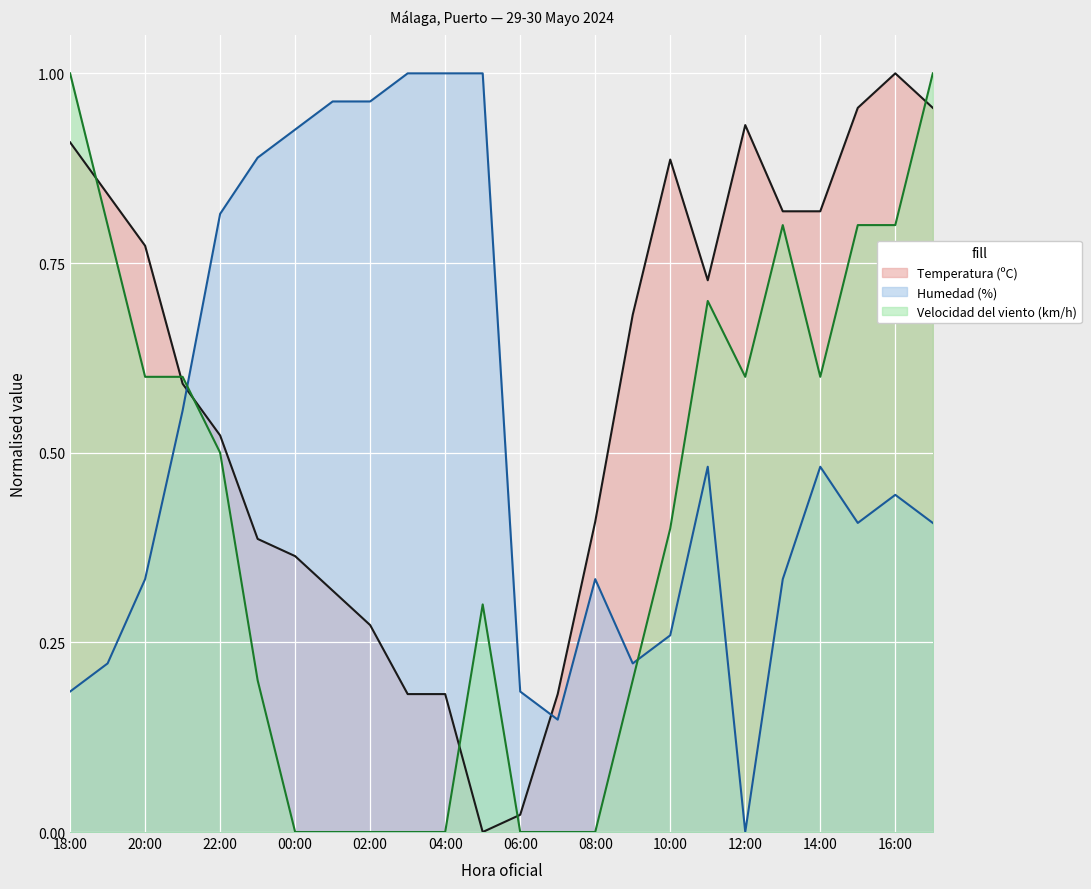

Reading right to left, list all the values displayed in this chart.

Temperatura (ºC): 17:00=1.0	16:00=1.0	15:00=1.0	14:00=0.8	13:00=0.8	12:00=0.9	11:00=0.7	10:00=0.9	09:00=0.7	08:00=0.4	07:00=0.2	06:00=0.0	05:00=0.0	04:00=0.2	03:00=0.2	02:00=0.3	01:00=0.3	00:00=0.4	23:00=0.4	22:00=0.5	21:00=0.6	20:00=0.8	19:00=0.8	18:00=0.9
Humedad (%): 17:00=0.4	16:00=0.4	15:00=0.4	14:00=0.5	13:00=0.3	12:00=0.0	11:00=0.5	10:00=0.3	09:00=0.2	08:00=0.3	07:00=0.1	06:00=0.2	05:00=1.0	04:00=1.0	03:00=1.0	02:00=1.0	01:00=1.0	00:00=0.9	23:00=0.9	22:00=0.8	21:00=0.6	20:00=0.3	19:00=0.2	18:00=0.2
Velocidad del viento (km/h): 17:00=1.0	16:00=0.8	15:00=0.8	14:00=0.6	13:00=0.8	12:00=0.6	11:00=0.7	10:00=0.4	09:00=0.2	08:00=0.0	07:00=0.0	06:00=0.0	05:00=0.3	04:00=0.0	03:00=0.0	02:00=0.0	01:00=0.0	00:00=0.0	23:00=0.2	22:00=0.5	21:00=0.6	20:00=0.6	19:00=0.8	18:00=1.0